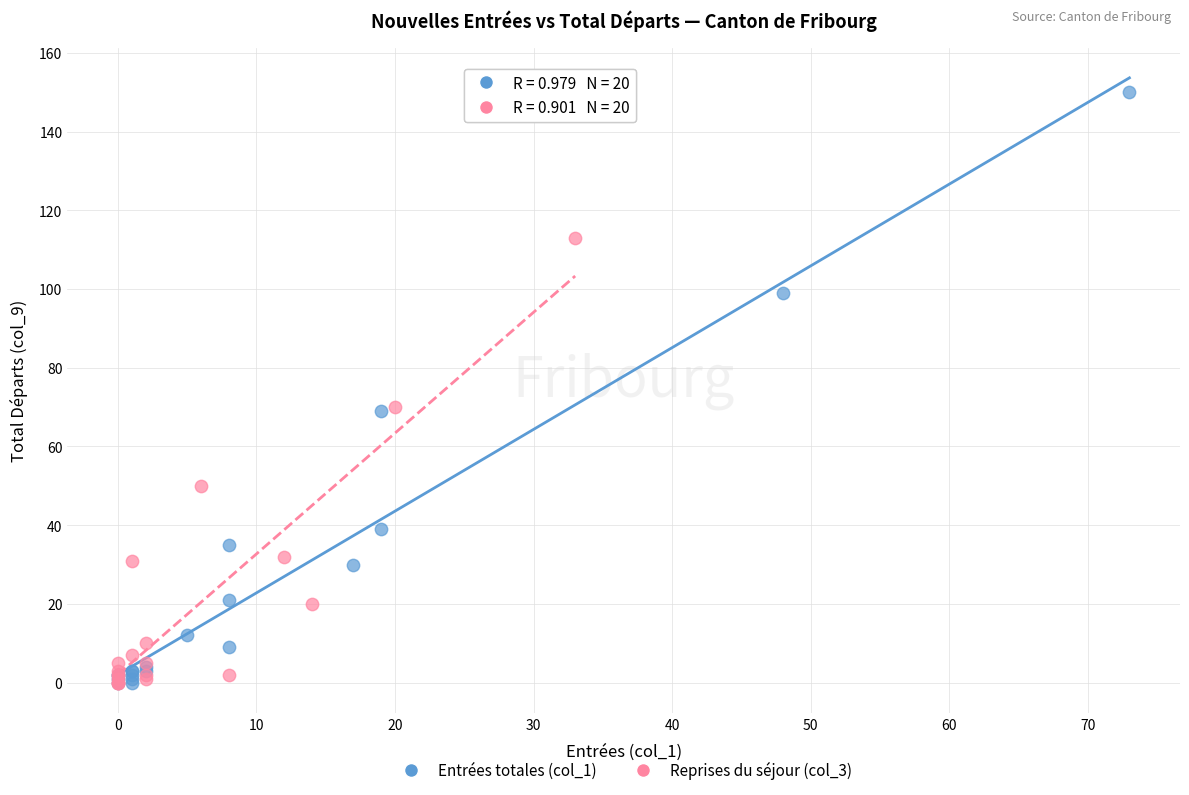

Which series reaches the maximum Y coordinate?

Entrées totales (col_1)